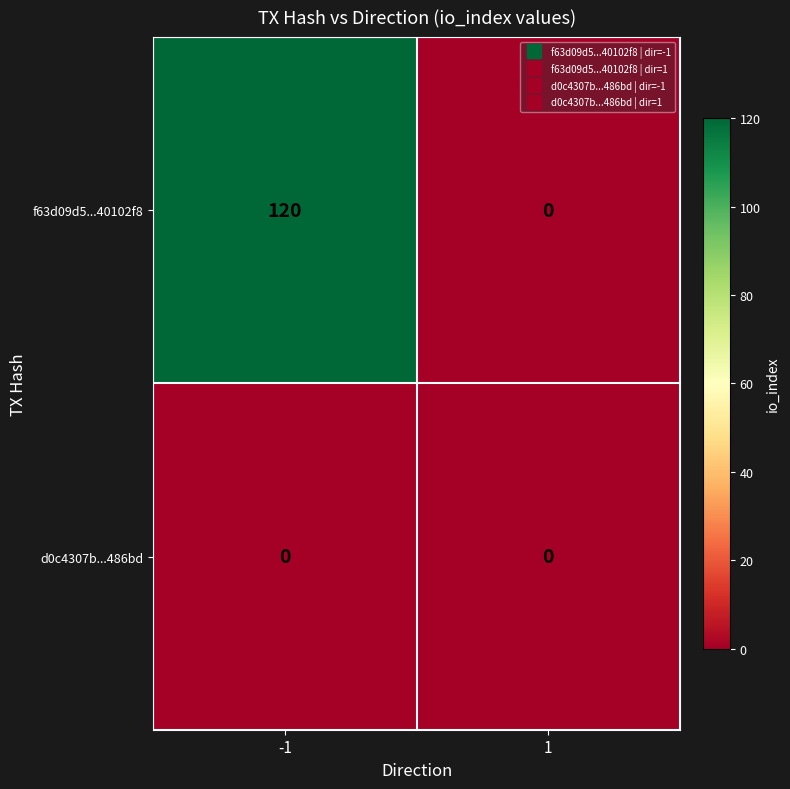

What is the difference between the maximum and minimum values in the f63d09d5...40102f8 series?

120